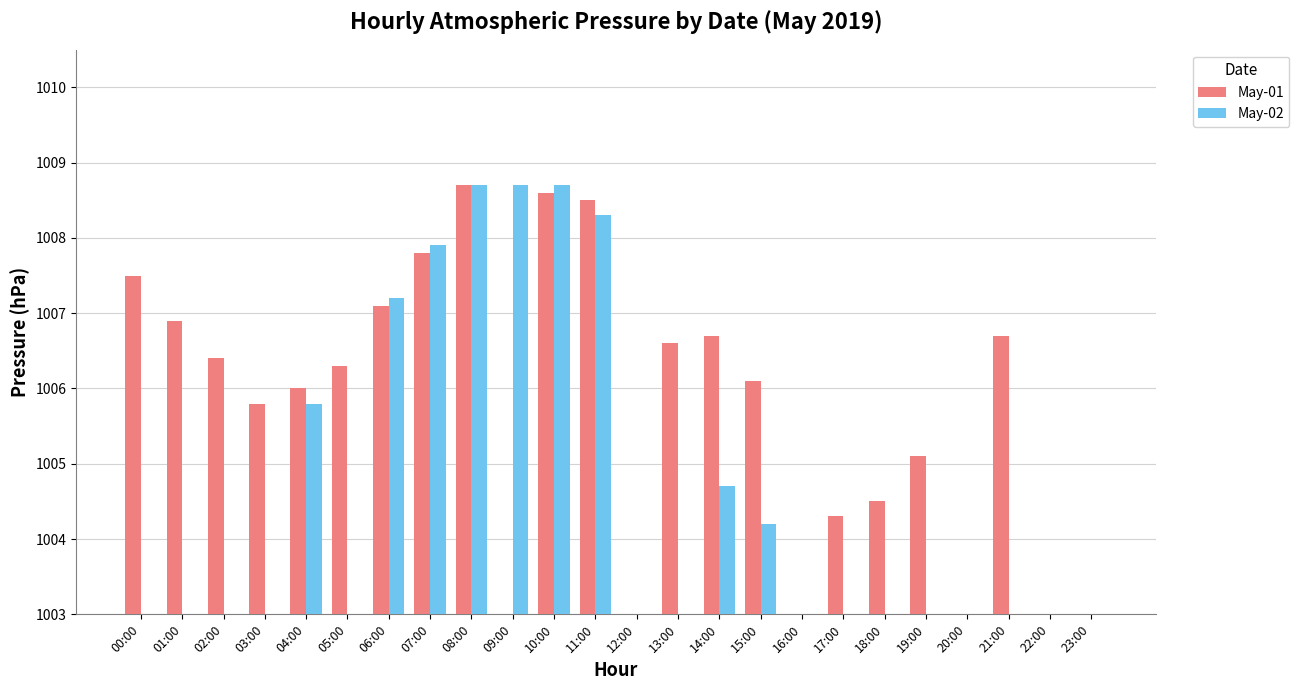

What is the maximum value for May-01?

1008.7